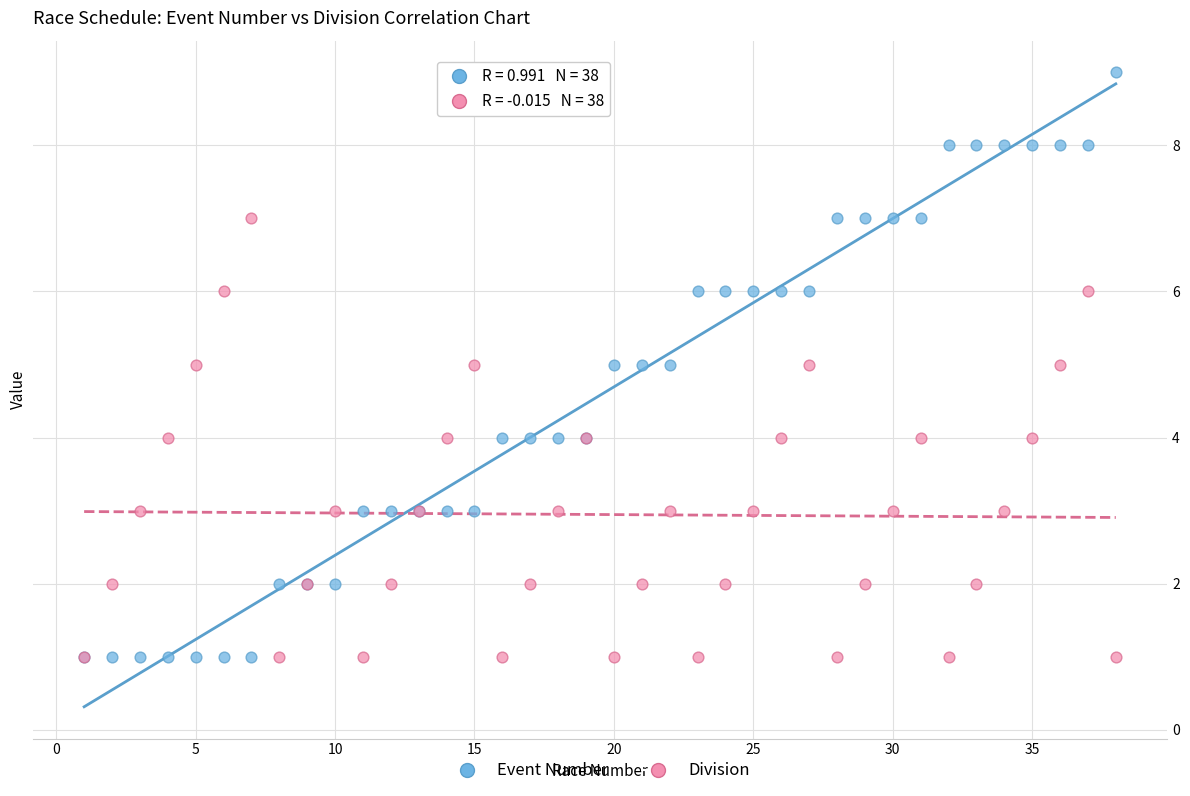

Which series reaches the maximum Y coordinate?

Event Number